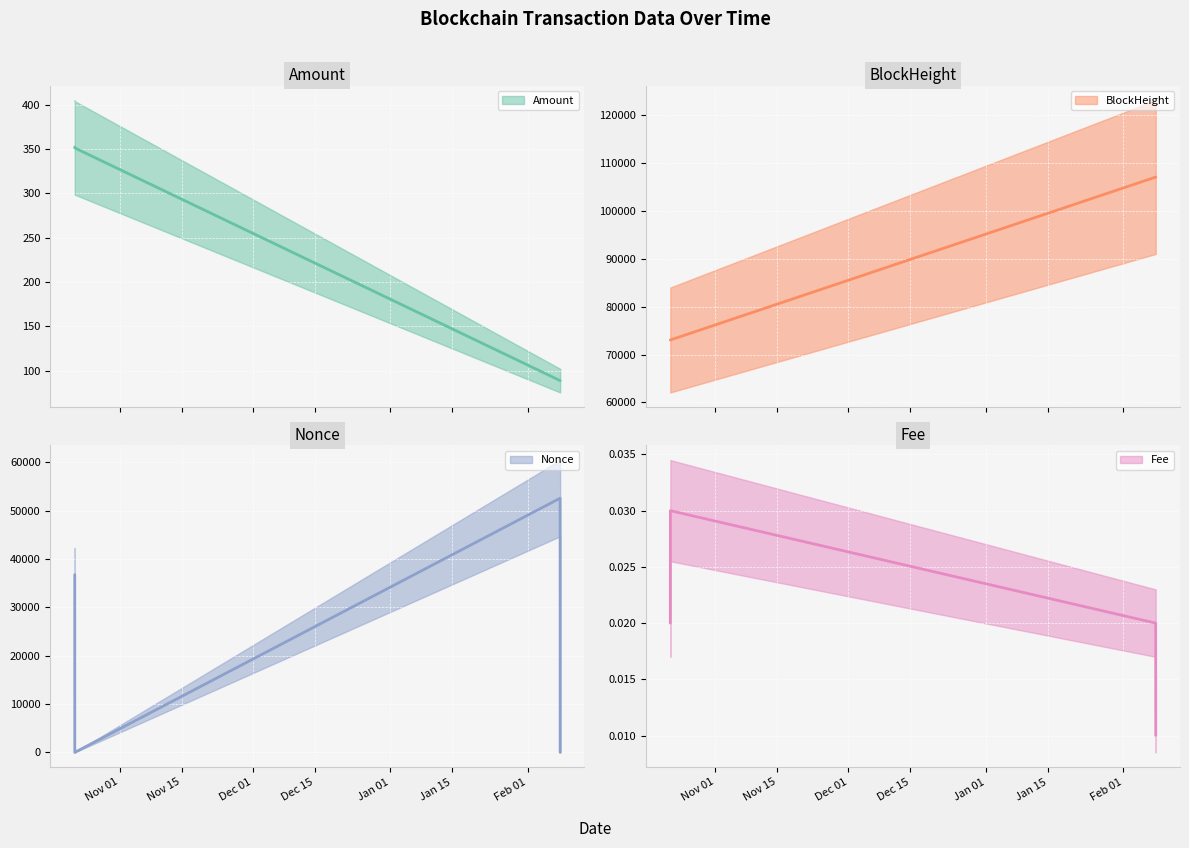

Reading right to left, transcribe all the data shown in this chart.

Amount: 89.0	89.0	351.2	352.3
BlockHeight: 107061.0	107059.0	73041.0	73038.0
Nonce: 1.0	52555.0	0.0	36755.0
Fee: 0.0	0.0	0.0	0.0